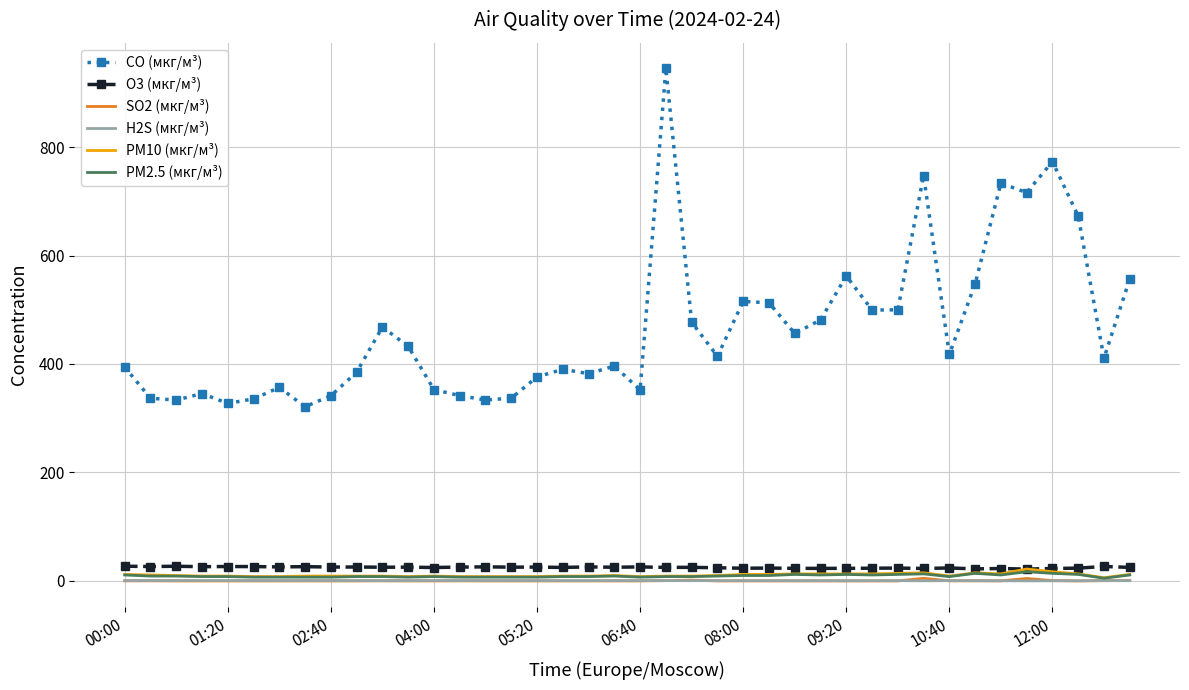

Which series has the widest spread of values?

CO (мкг/м³)